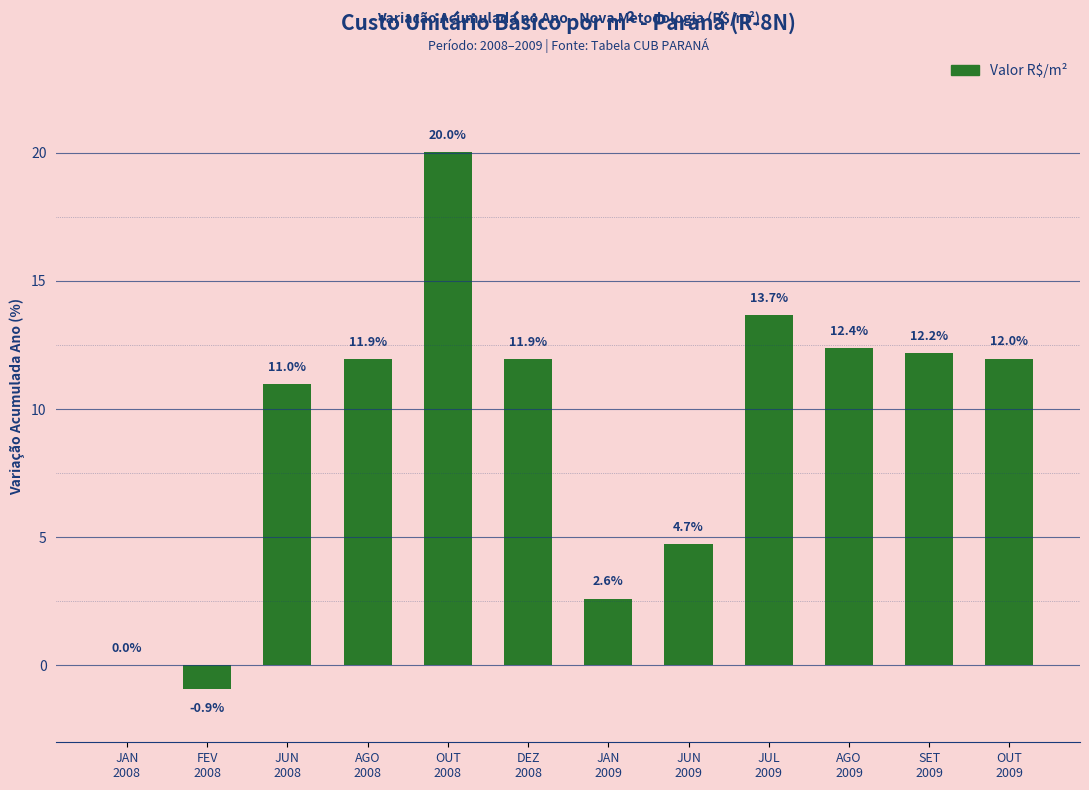

What is the greatest value displayed?

20.0